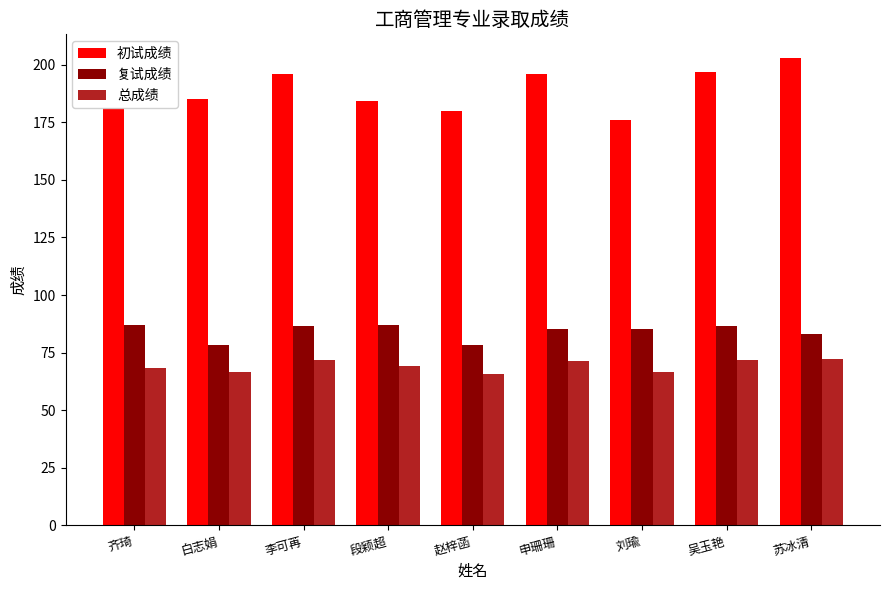

What is the sum of all 总成绩 values?

623.4